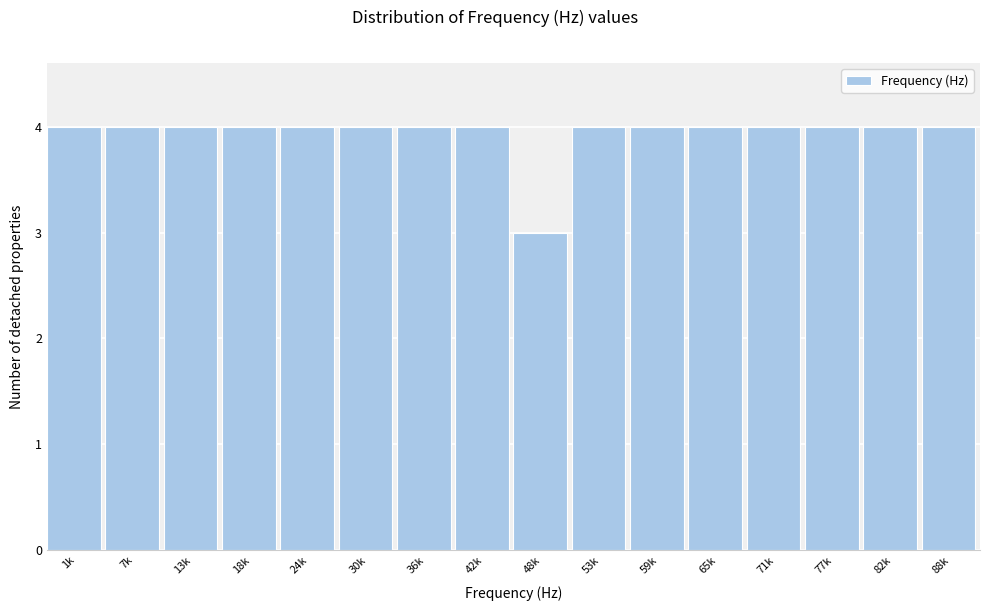

Reading left to right, what are all the values shown in this chart?

4	4	4	4	4	4	4	4	3	4	4	4	4	4	4	4